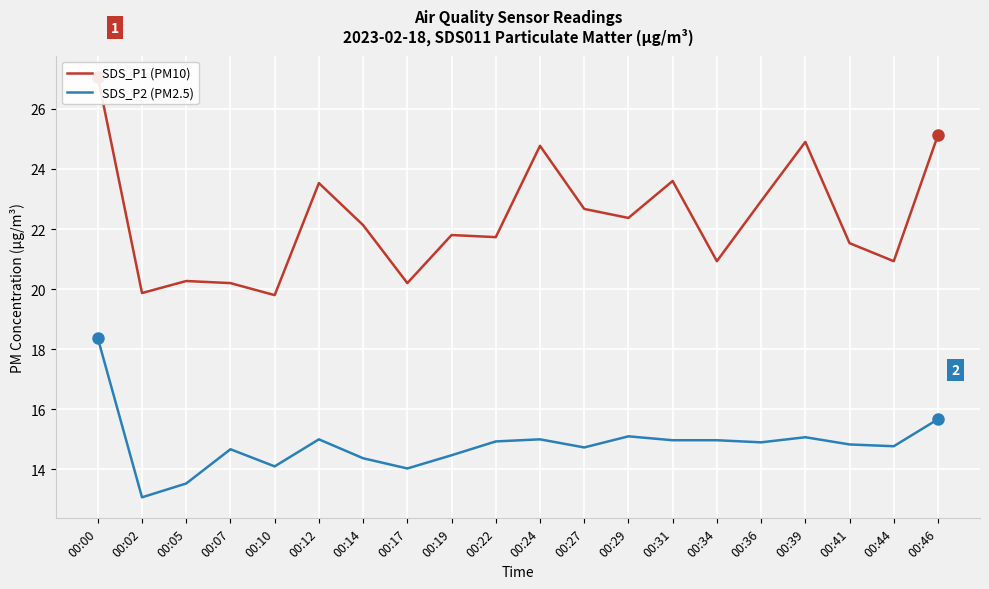

How many distinct data groups are displayed?

2